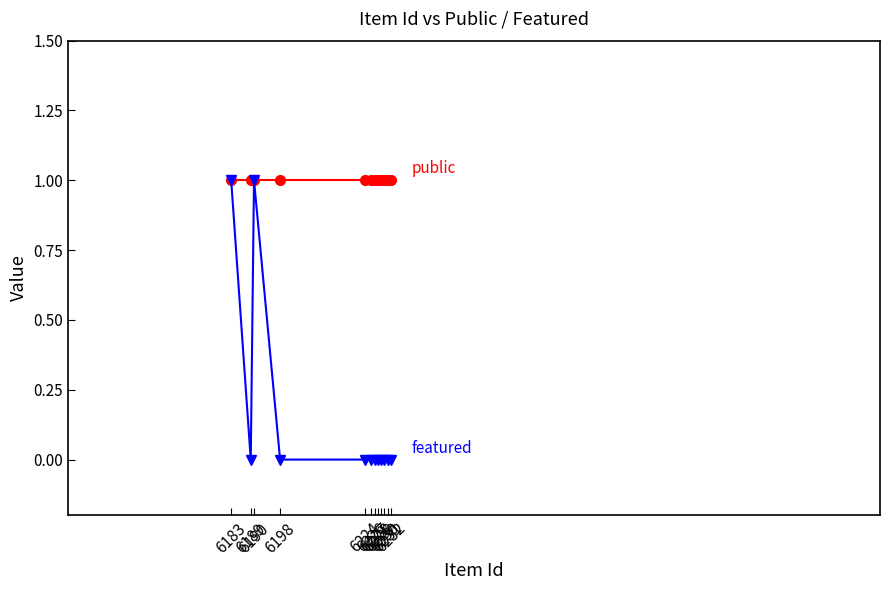

Count the number of categories in the chart.

12